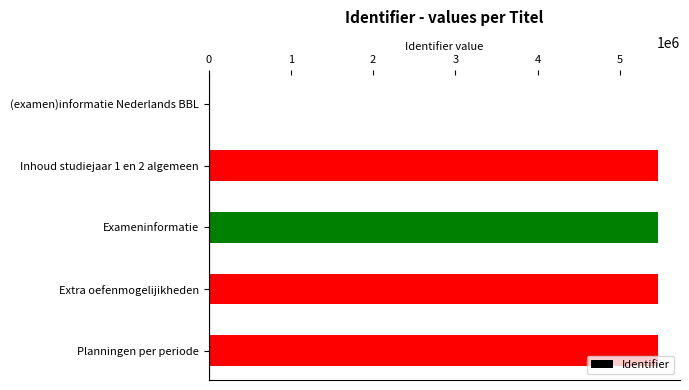

What is the sum of the values at Planningen per periode and (examen)informatie Nederlands BBL?

5457494